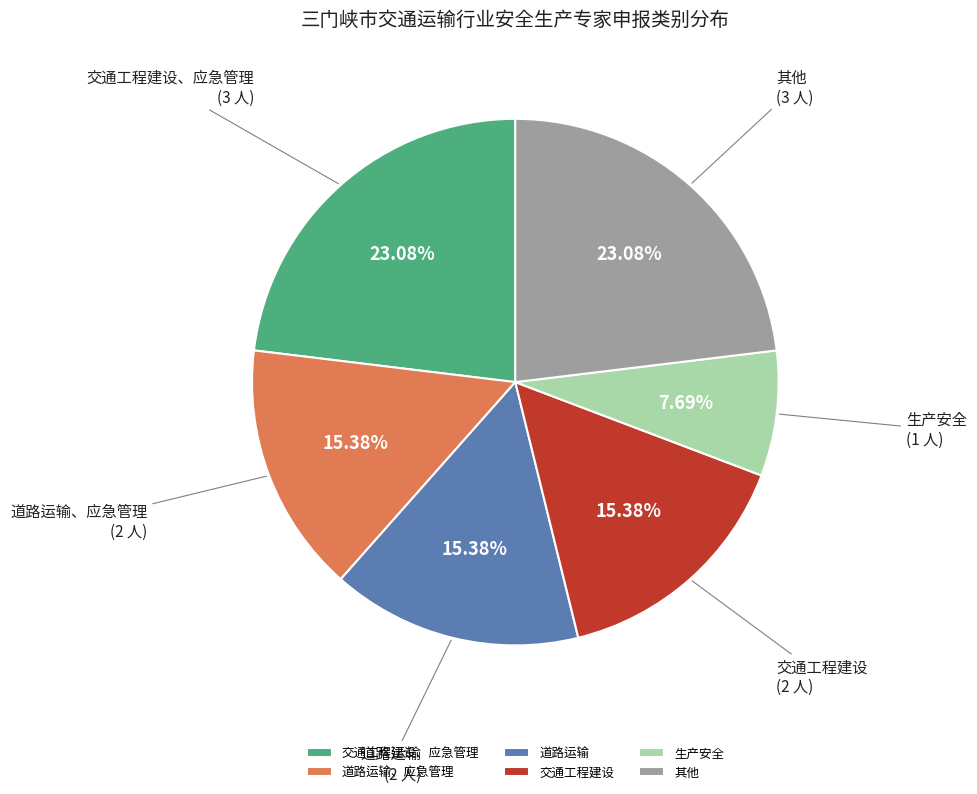

To the nearest percent, what is the difference between the largest and smallest slice percentages?

15%